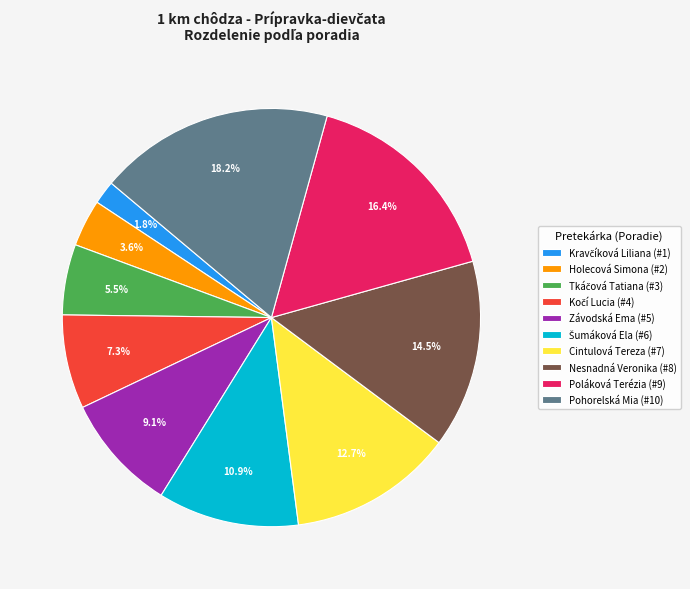

To the nearest percent, what is the average slice percentage?

10%